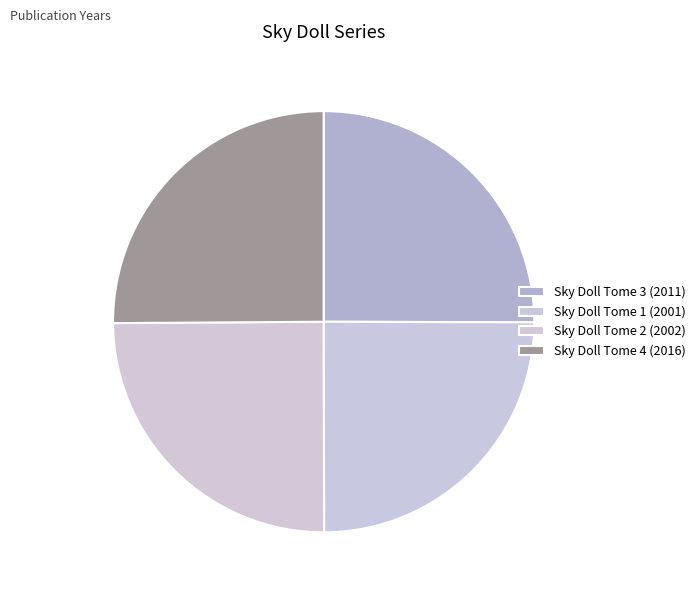

The Sky Doll Tome 3 (2011) slice represents 25% of the pie. True or false?

True